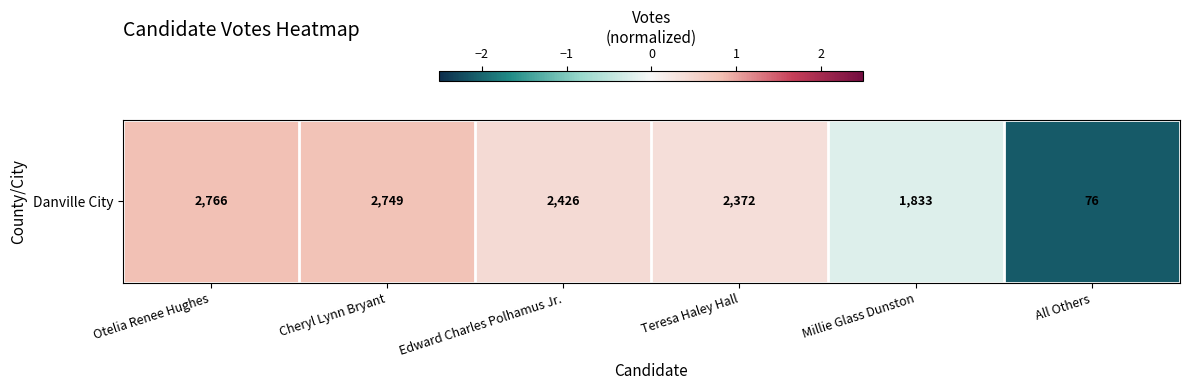

List the labels in order of value, largest first.

Otelia Renee Hughes, Cheryl Lynn Bryant, Edward Charles Polhamus Jr., Teresa Haley Hall, Millie Glass Dunston, All Others